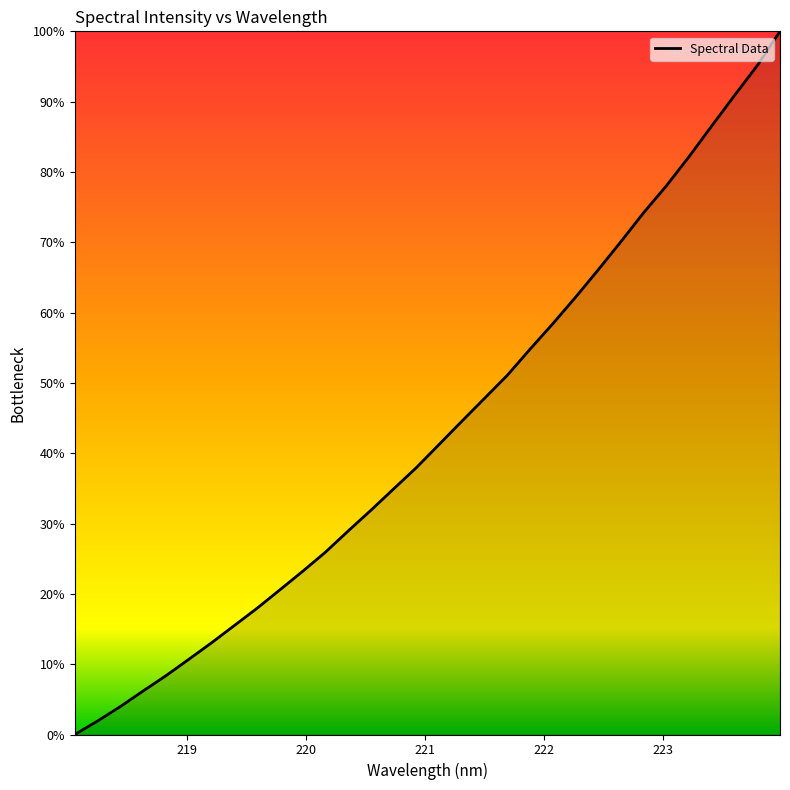

Does the chart display data point markers on the line(s)?

No